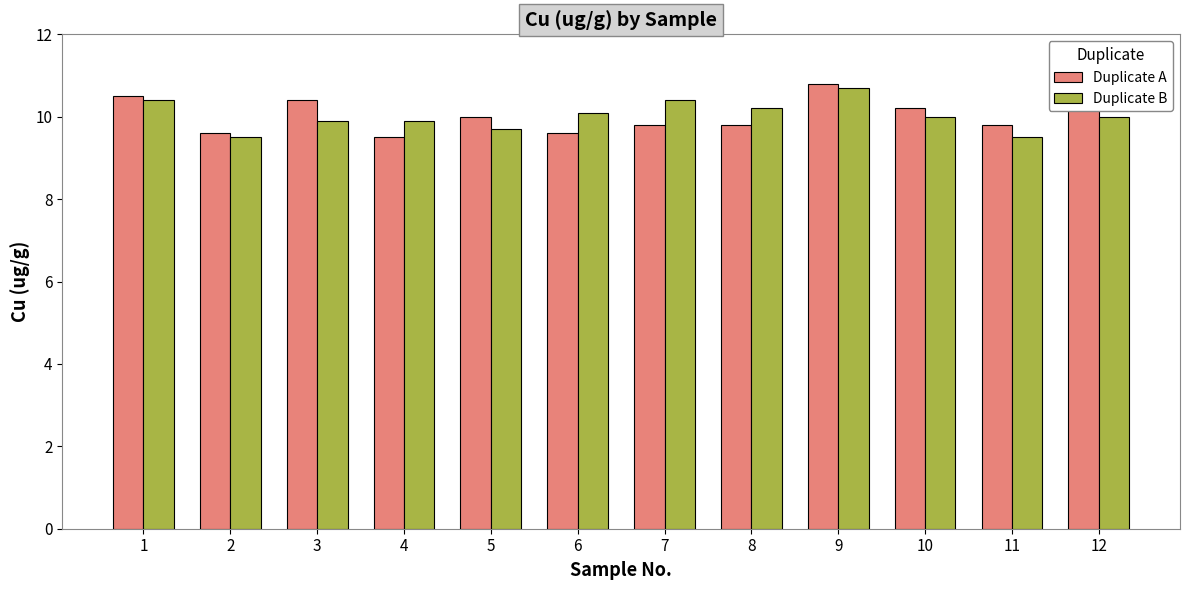

What is the maximum value shown in the chart?

10.8